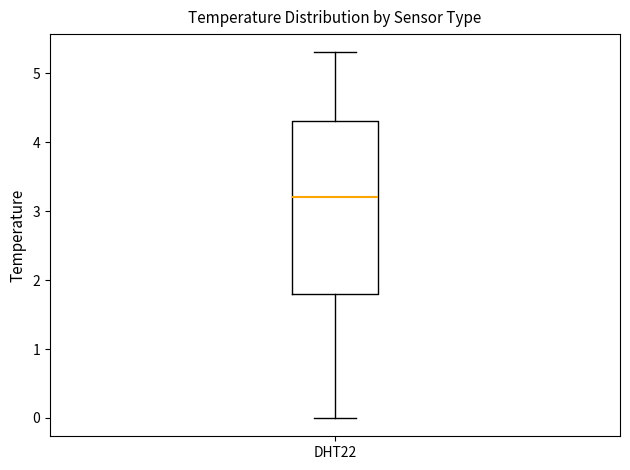

Read this box plot against the y-axis: the position of the median line, the range covered by the box, and the ends of both whiskers. The values are not printed on the chart, so give them approximately, as read against the axis.

median 3.2, box 1.8 to 4.3, whiskers 0.0 to 5.3